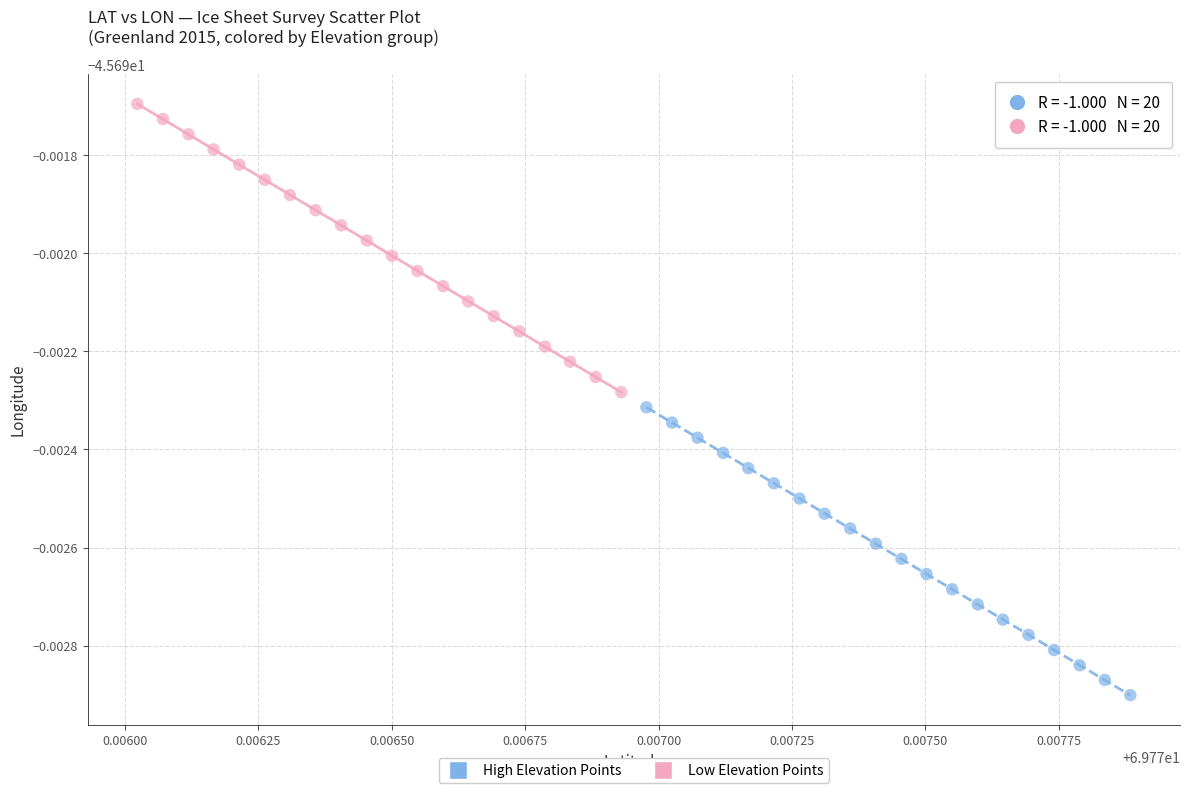

Which series contains the highest Y value?

Low Elevation Points